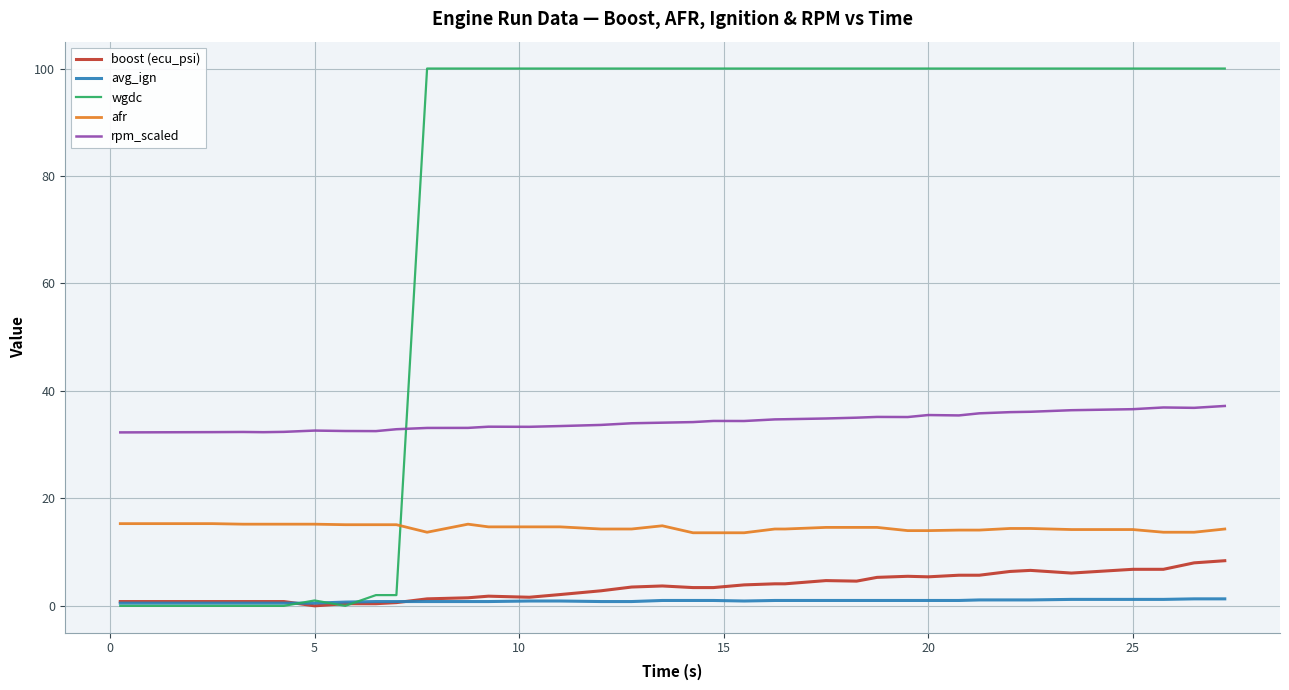

True or false: rpm_scaled and avg_ign cross at least once.

False